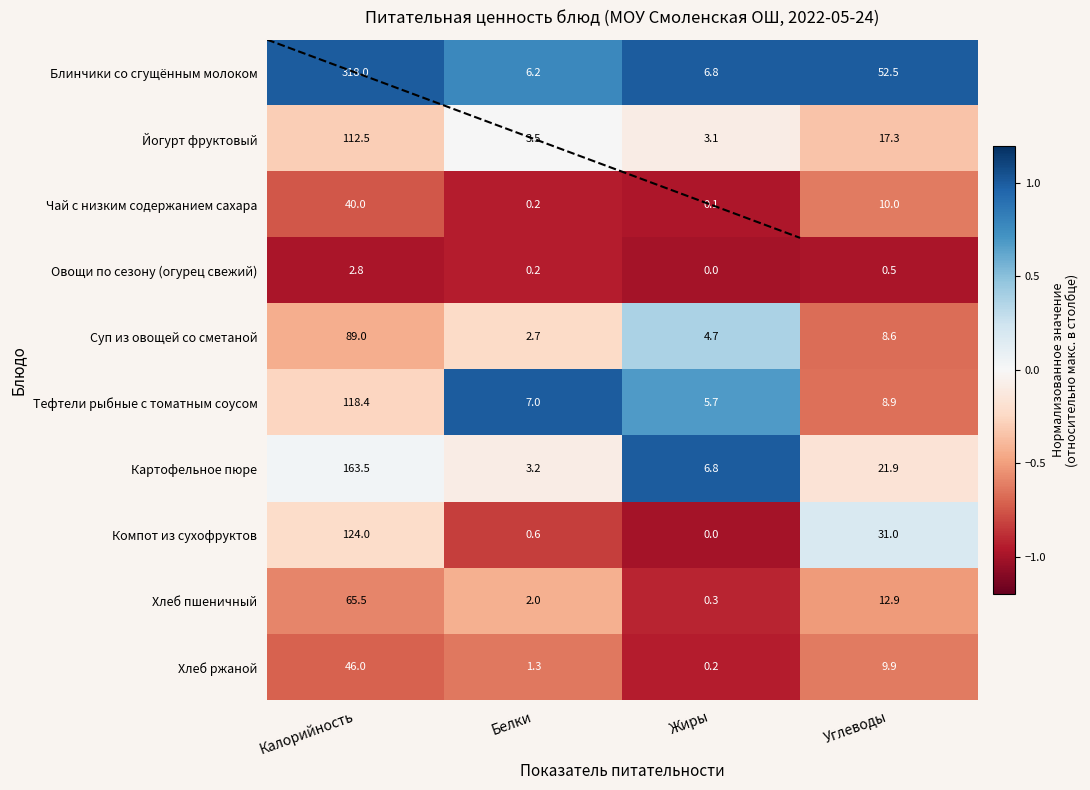

List the series in order of their peak value, highest first.

Блинчики со сгущённым молоком, Картофельное пюре, Компот из сухофруктов, Тефтели рыбные с томатным соусом, Йогурт фруктовый, Суп из овощей со сметаной, Хлеб пшеничный, Хлеб ржаной, Чай с низким содержанием сахара, Овощи по сезону (огурец свежий)